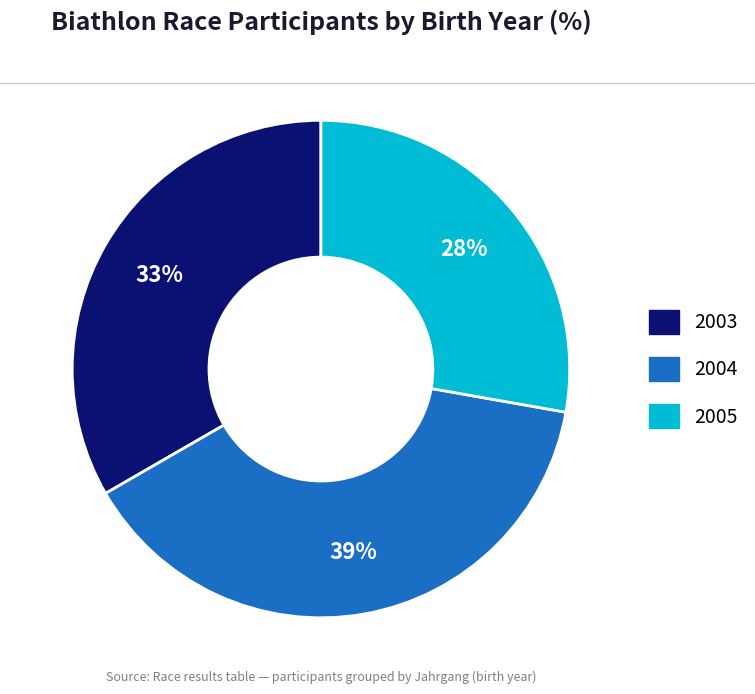

Rank the categories by value from highest to lowest.

2004, 2003, 2005